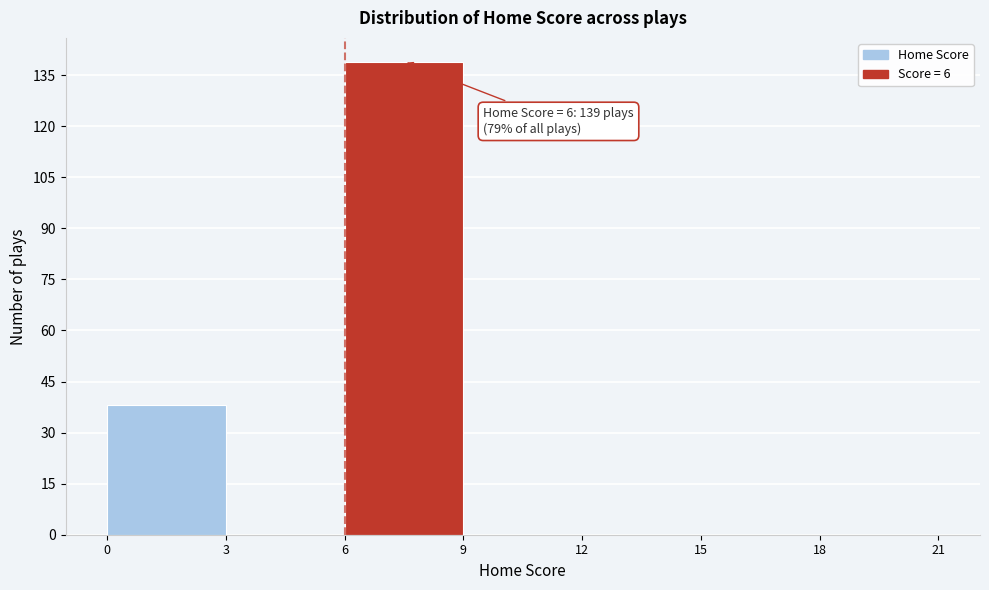

Over which range of the x-axis is the bar tallest?

6 to 9